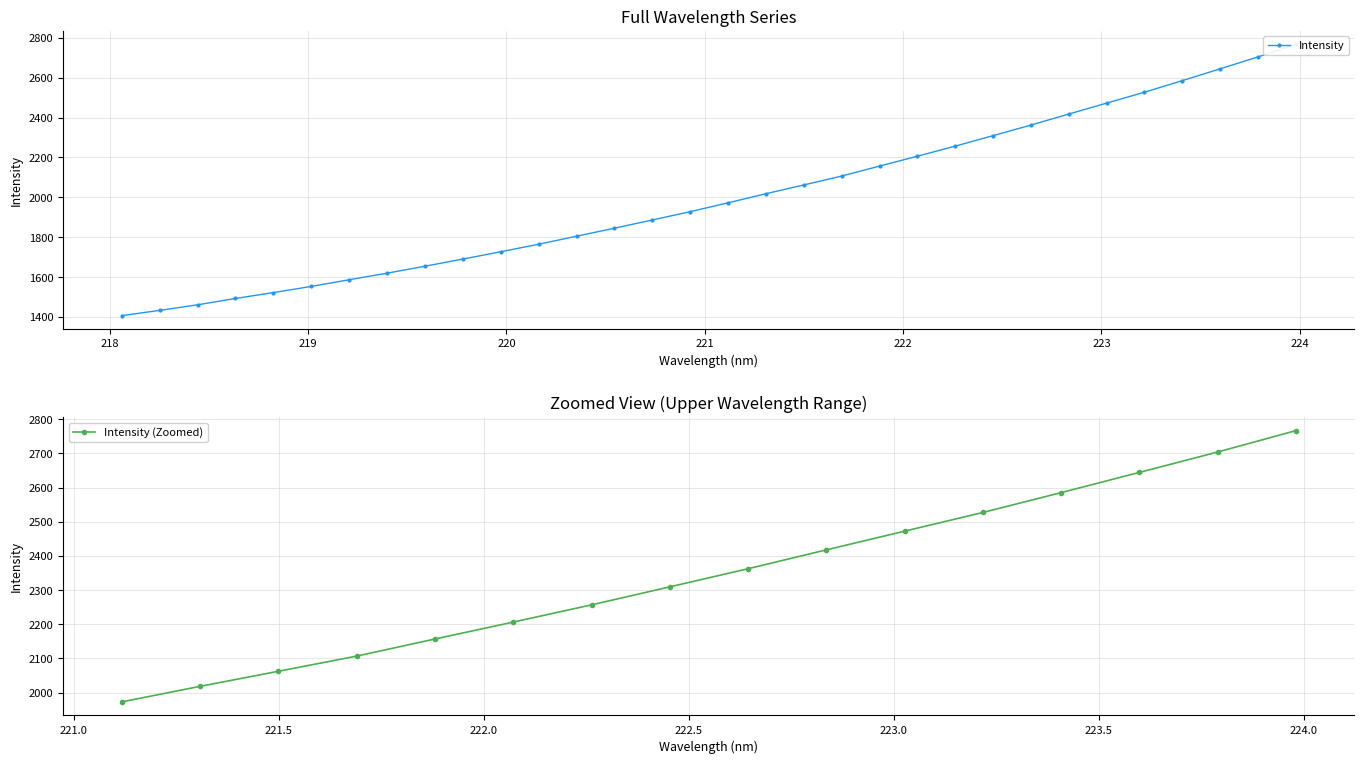

What is the label of the 2nd point from the left?

218.2508